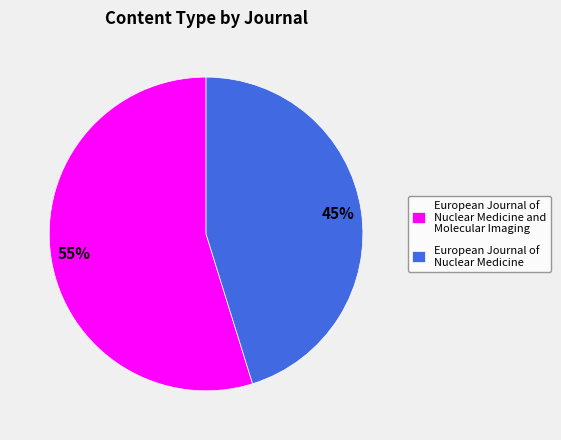

Is it true that European Journal of Nuclear Medicine and Molecular Imaging is 44% of the pie?

False